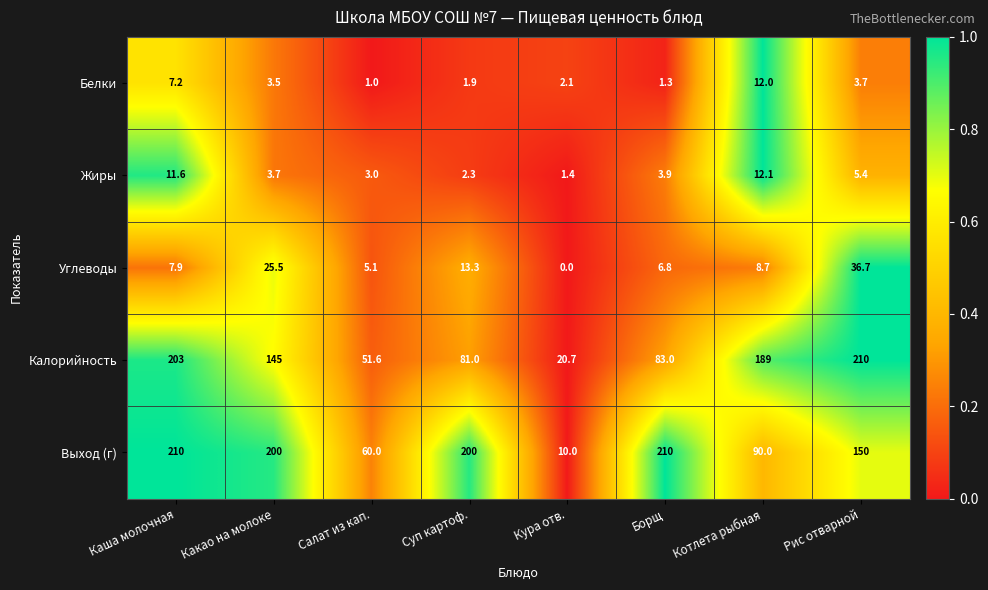

What is the difference between the maximum and minimum values in the Калорийность series?

189.3